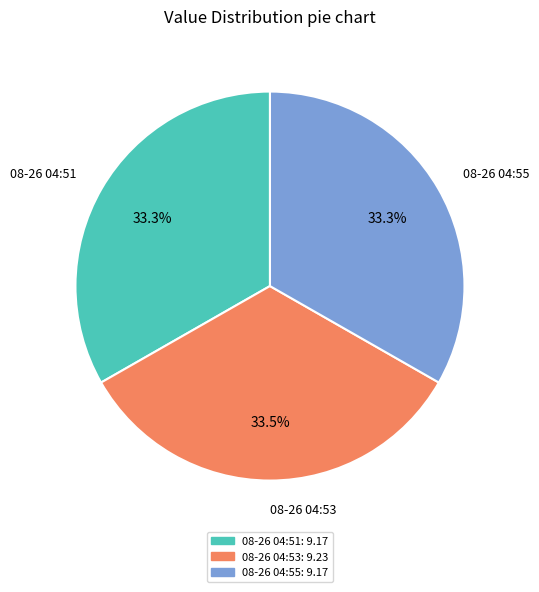

What is the ratio of the value at 08-26 04:55 to the value at 08-26 04:51?

1.0